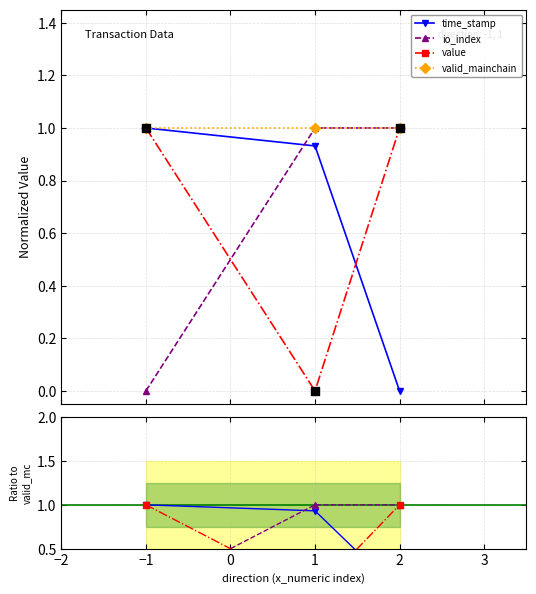

Which series has the largest total across all categories?

valid_mainchain